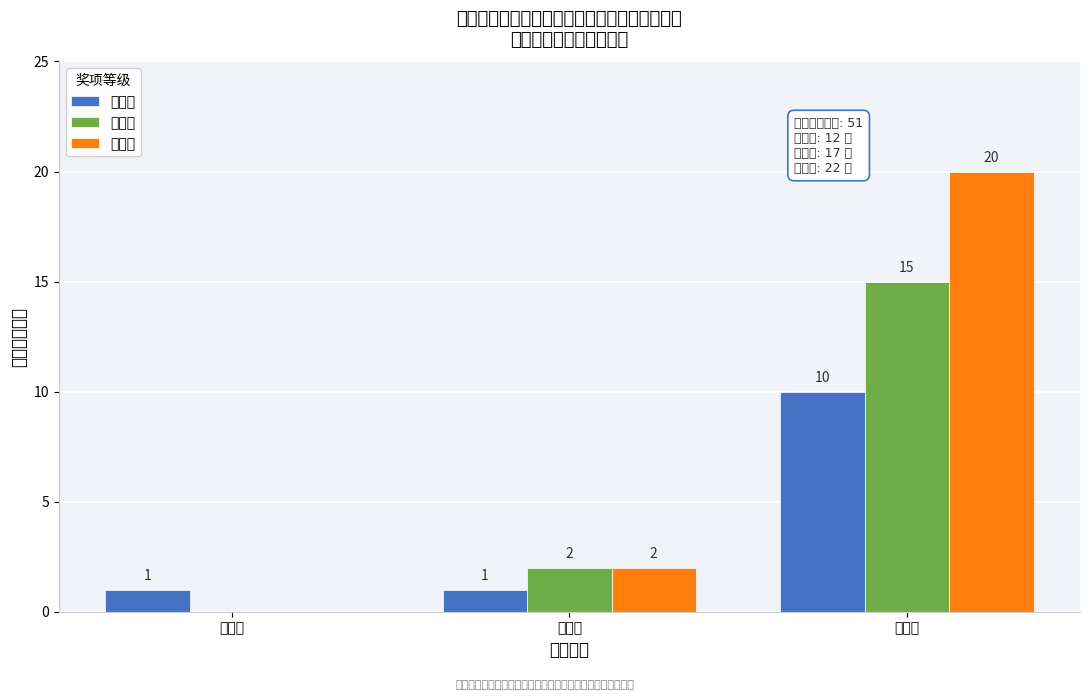

Reading right to left, transcribe all the data shown in this chart.

一等奖: 小学组=10	初中组=1	高中组=1
二等奖: 小学组=15	初中组=2	高中组=0
三等奖: 小学组=20	初中组=2	高中组=0